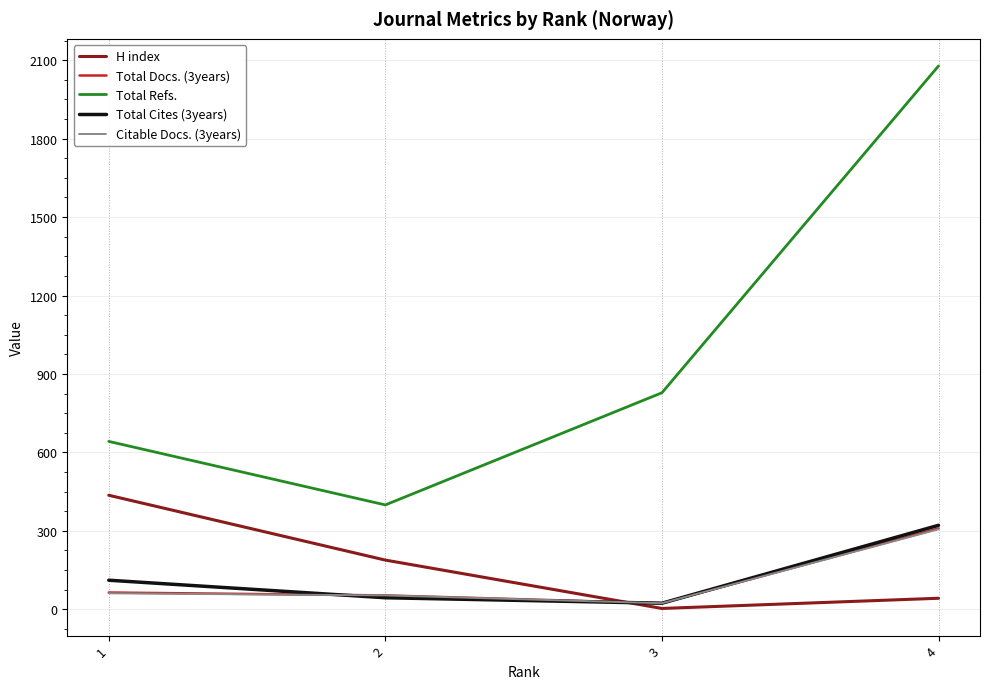

True or false: Total Refs. and H index intersect in this chart.

False